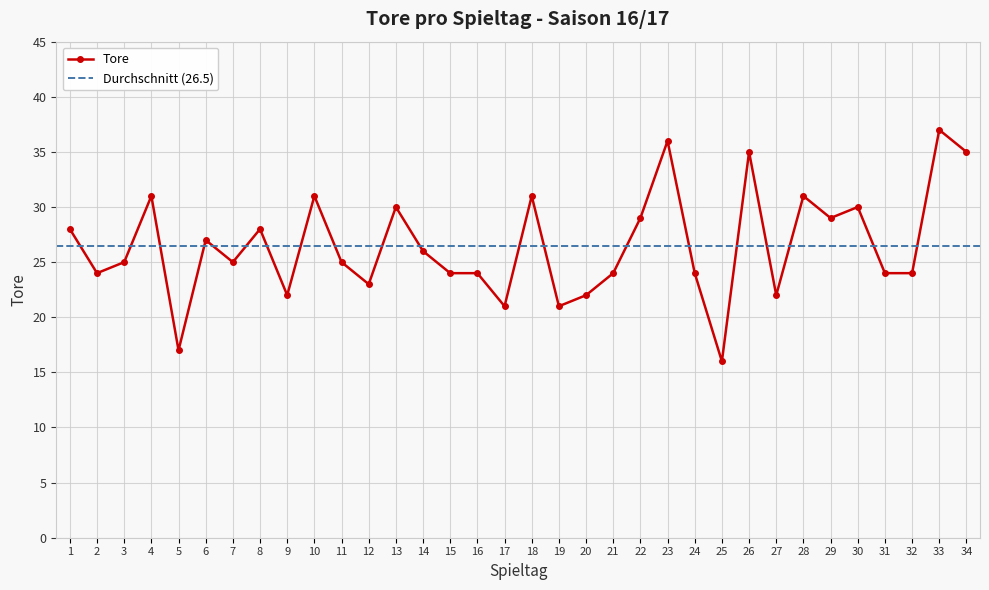

How many interior local valleys (lower than both neighbors) does the data have?

10